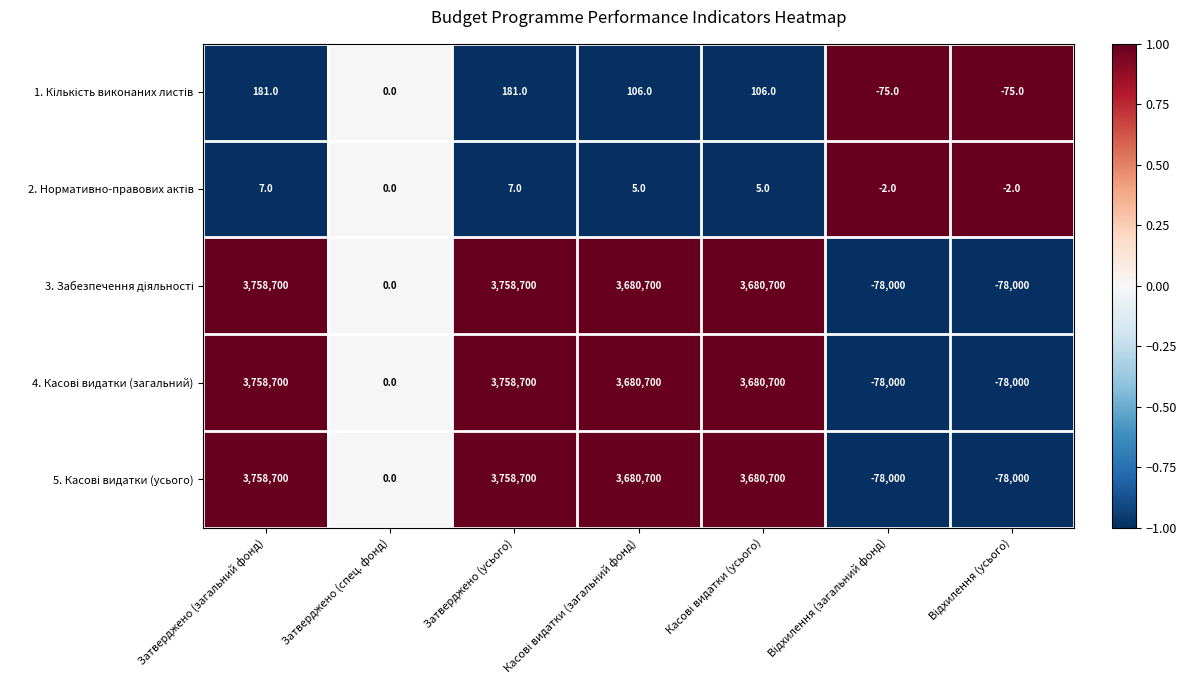

At how many categories does at least one series exceed 3570200?

4